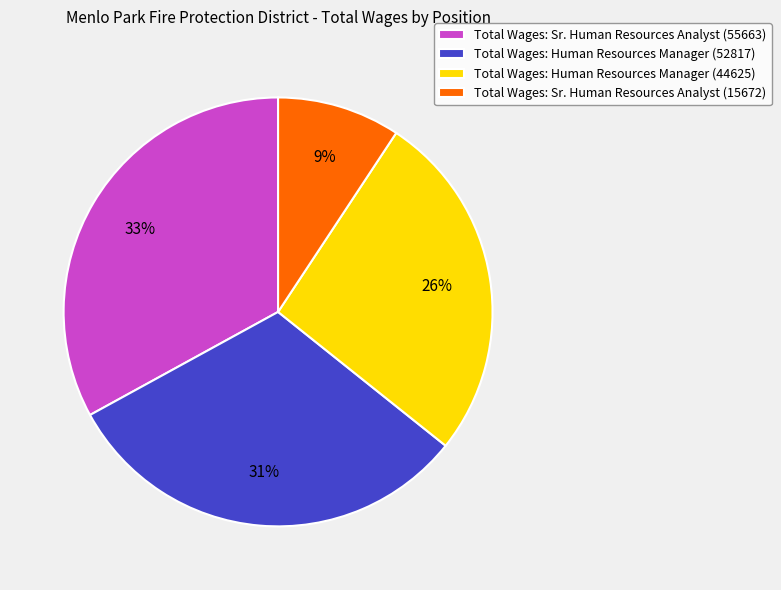

Which category has the smallest portion of the pie?

Total Wages: Sr. Human Resources Analyst (15672)